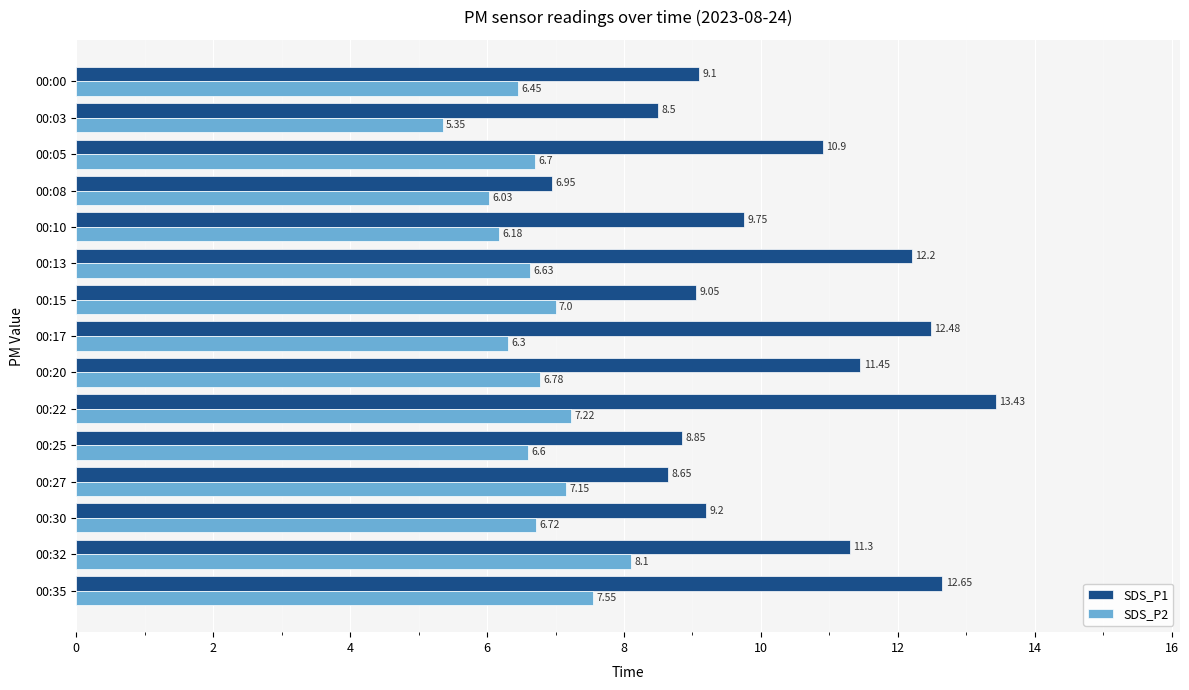

List the labels in order of SDS_P2 value, smallest first.

00:03, 00:08, 00:10, 00:17, 00:00, 00:25, 00:13, 00:05, 00:30, 00:20, 00:15, 00:27, 00:22, 00:35, 00:32